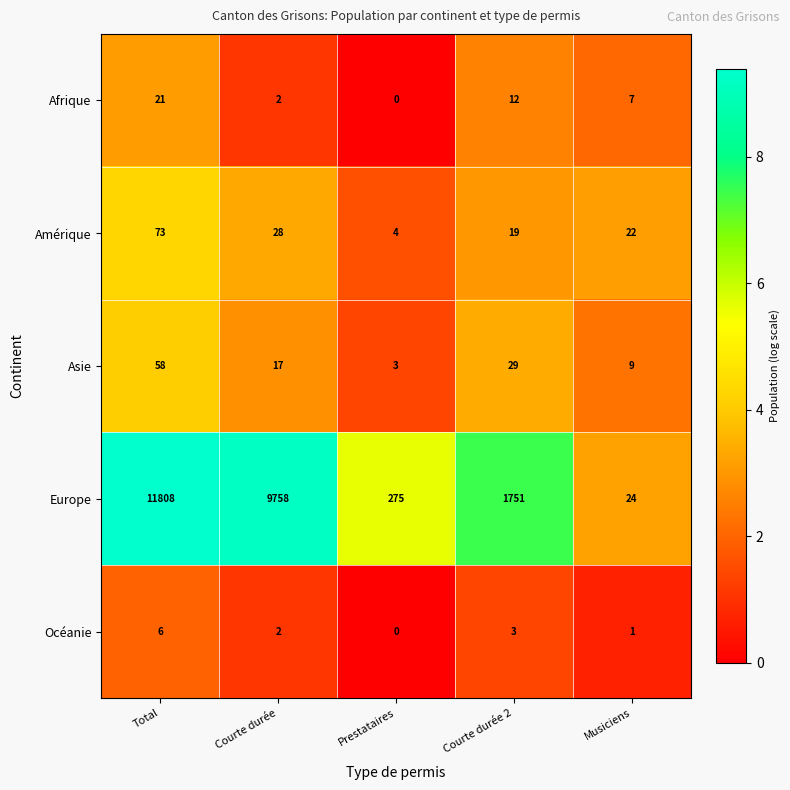

Which label corresponds to the smallest value in the chart?

Prestataires